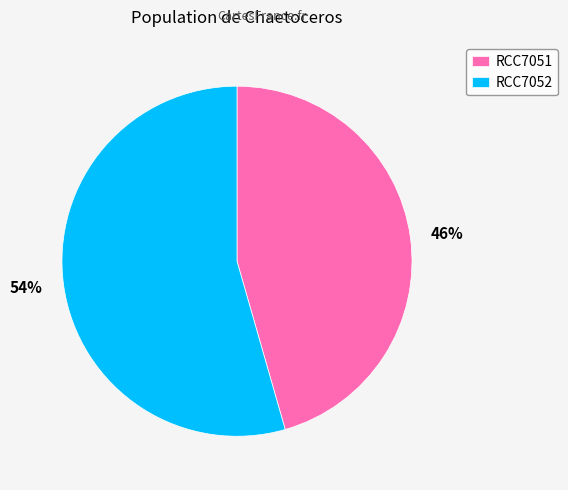

What is the smallest slice in the pie chart?

RCC7051